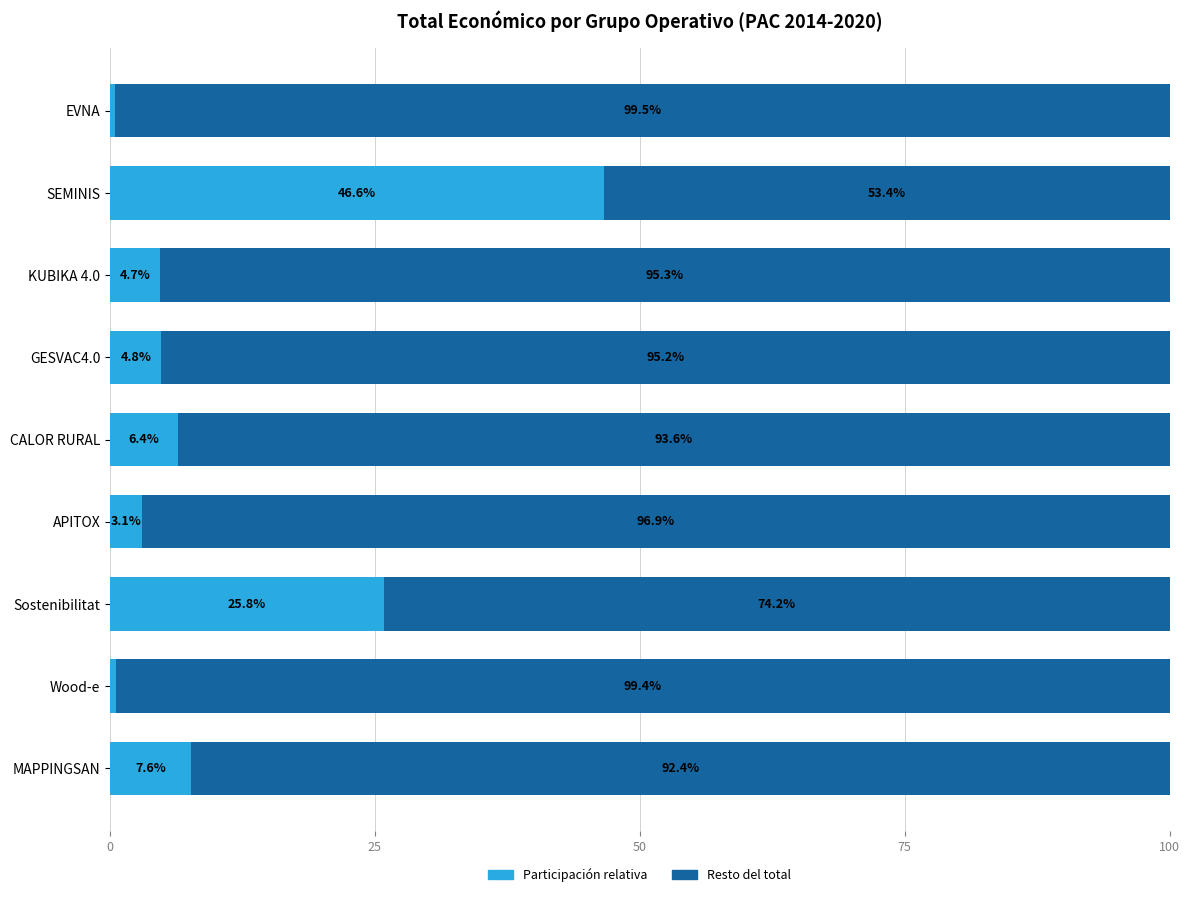

What is the total value across all series at Wood-e?

100.0